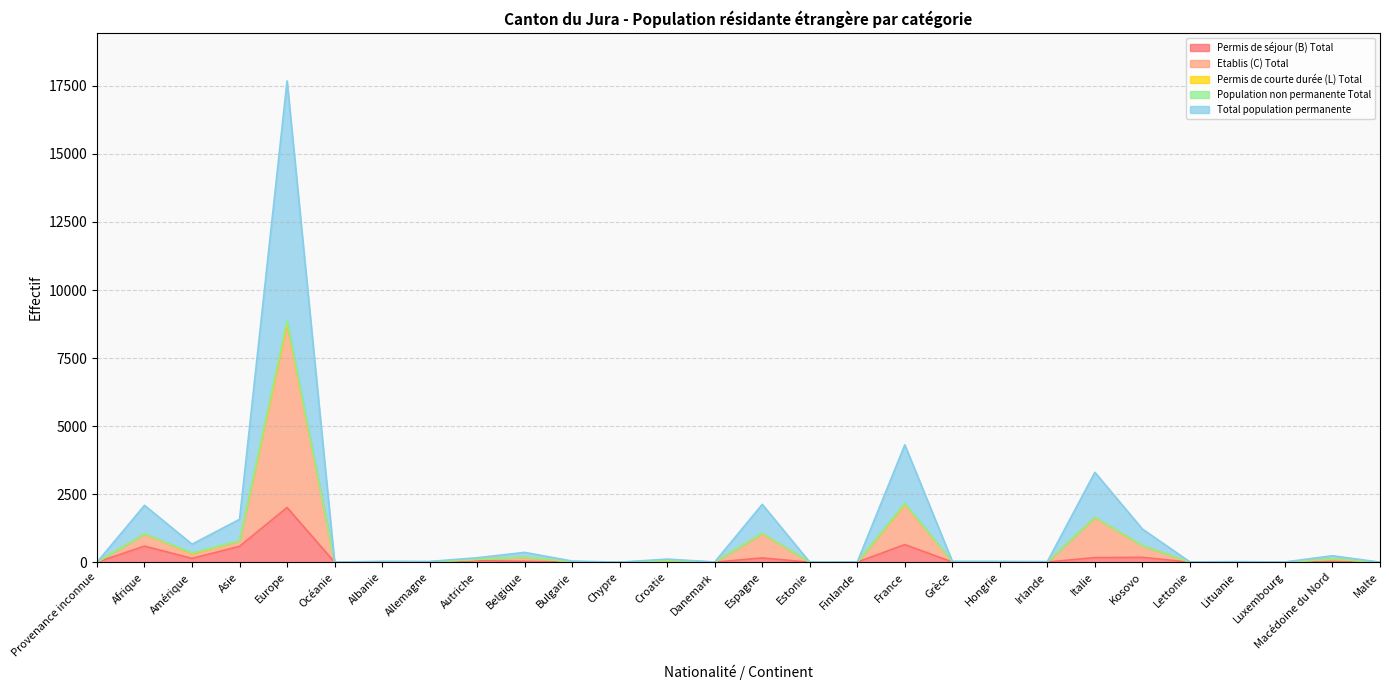

How many data points in Etablis (C) Total are less than 16?

12